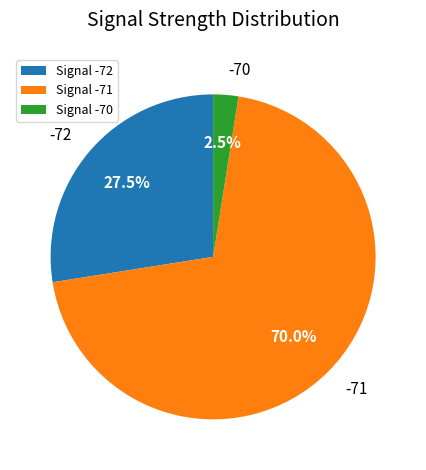

Rank the categories by value from lowest to highest.

Signal -70, Signal -72, Signal -71